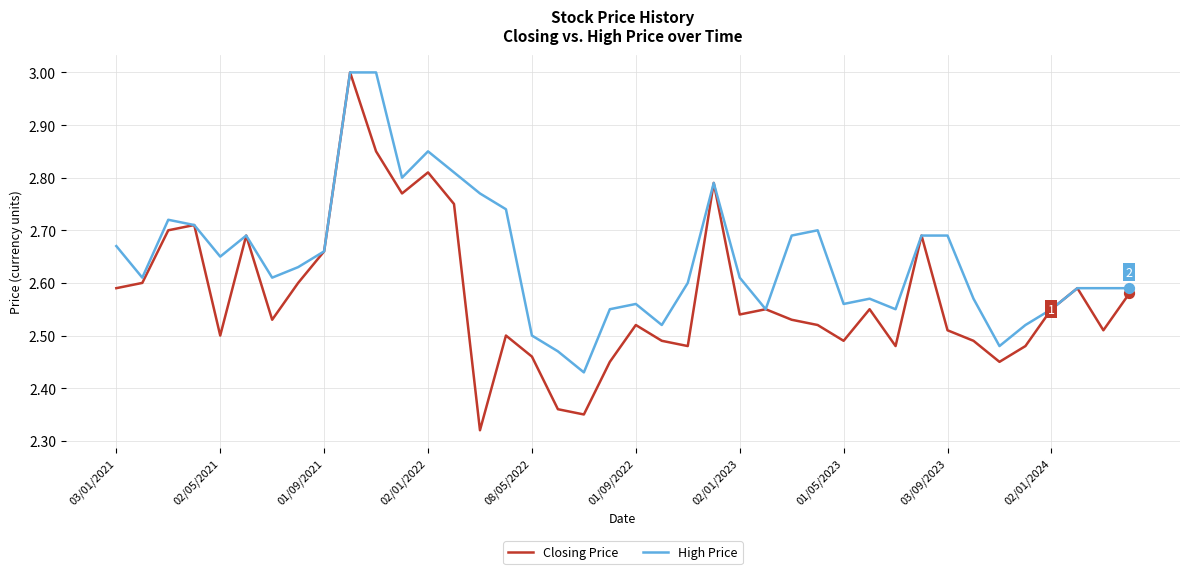

Which series has the largest total across all categories?

High Price